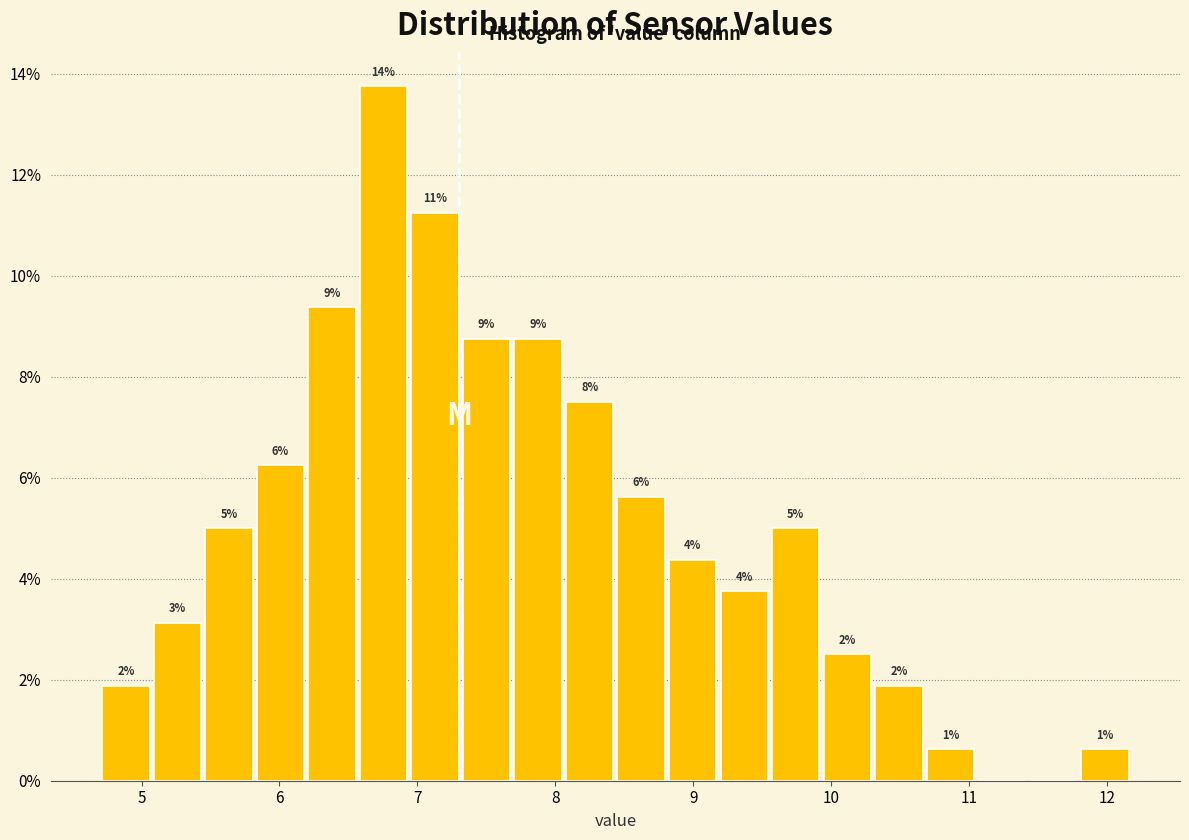

Around what value on the x-axis is the tallest bar? Give the approximate position of its centre, as read against the axis.

6.8